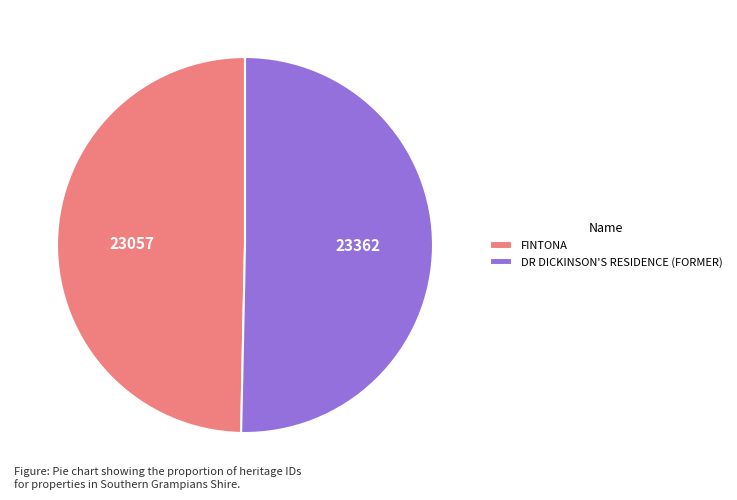

Is FINTONA the majority of the pie?

No